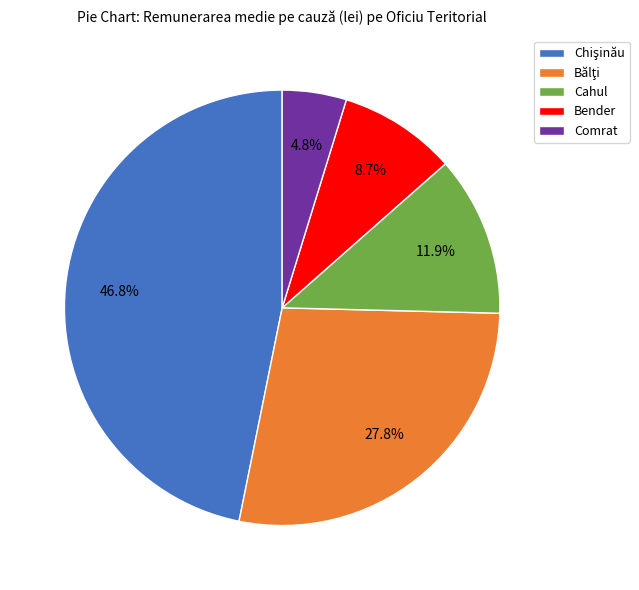

Count the number of slices in the pie.

5